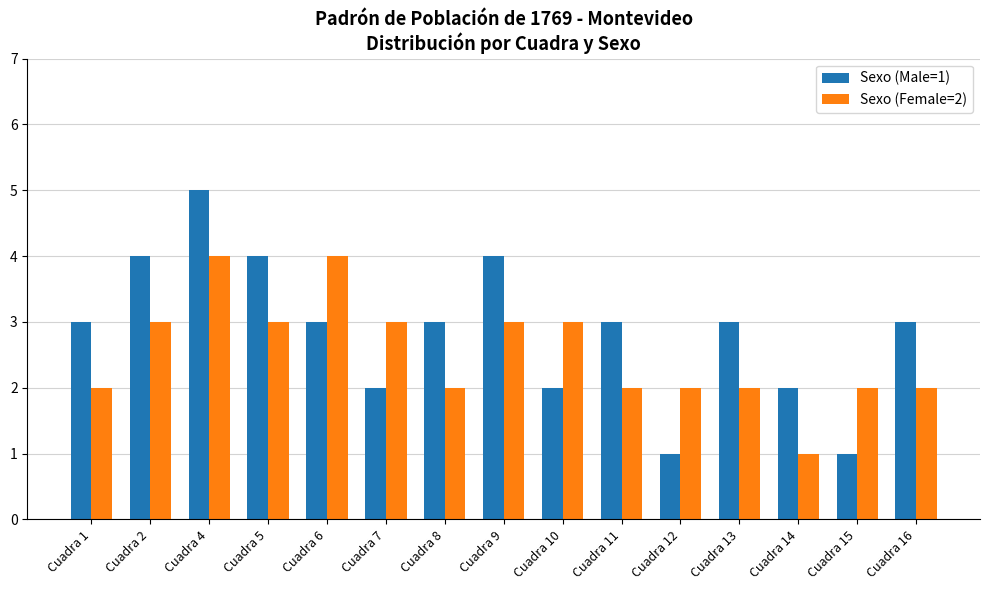

What is the lowest value of the Sexo (Male=1) series?

1